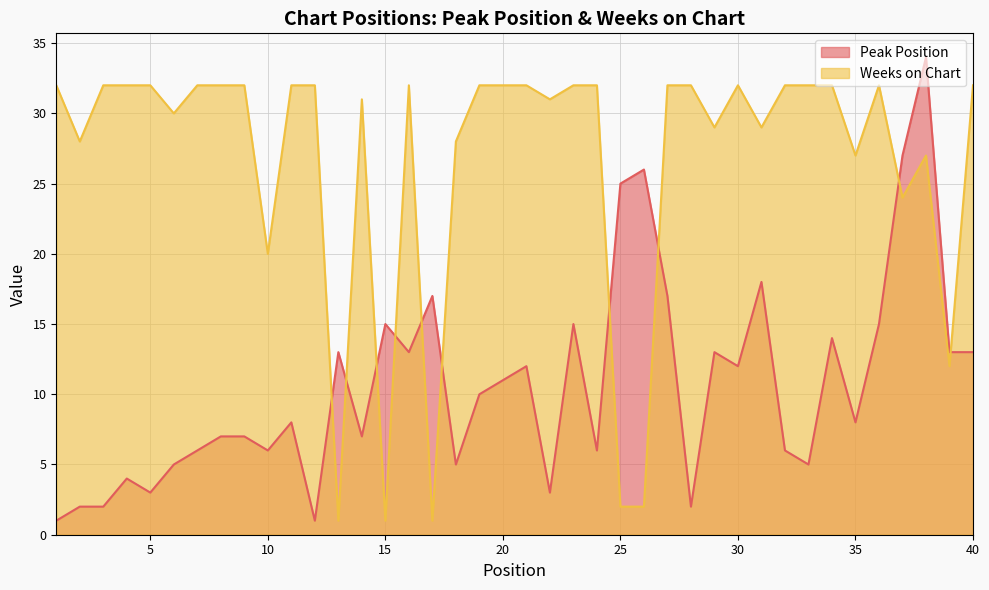

Between 8 and 15, which series saw the biggest shift?

Weeks on Chart